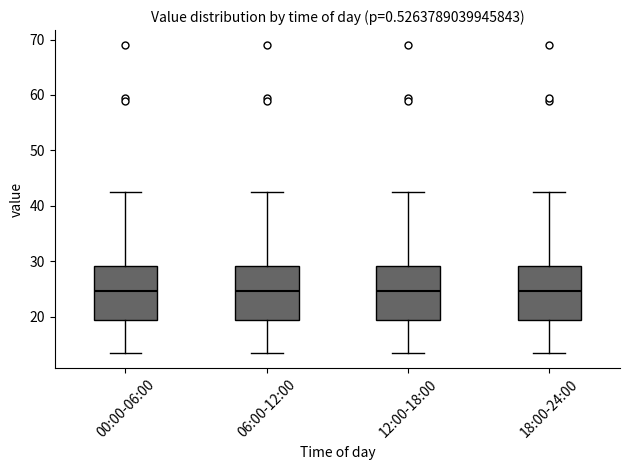

Reading left to right, transcribe this box plot: for each box, give where its median line is, the range the box spans, and where its two whiskers end, as read against the y-axis. The values are not printed on the chart, so give them approximately, as read against the axis.

00:00-06:00: median 25, box 19 to 29, whiskers 14 to 43
06:00-12:00: median 25, box 19 to 29, whiskers 14 to 43
12:00-18:00: median 25, box 19 to 29, whiskers 14 to 43
18:00-24:00: median 25, box 19 to 29, whiskers 14 to 43